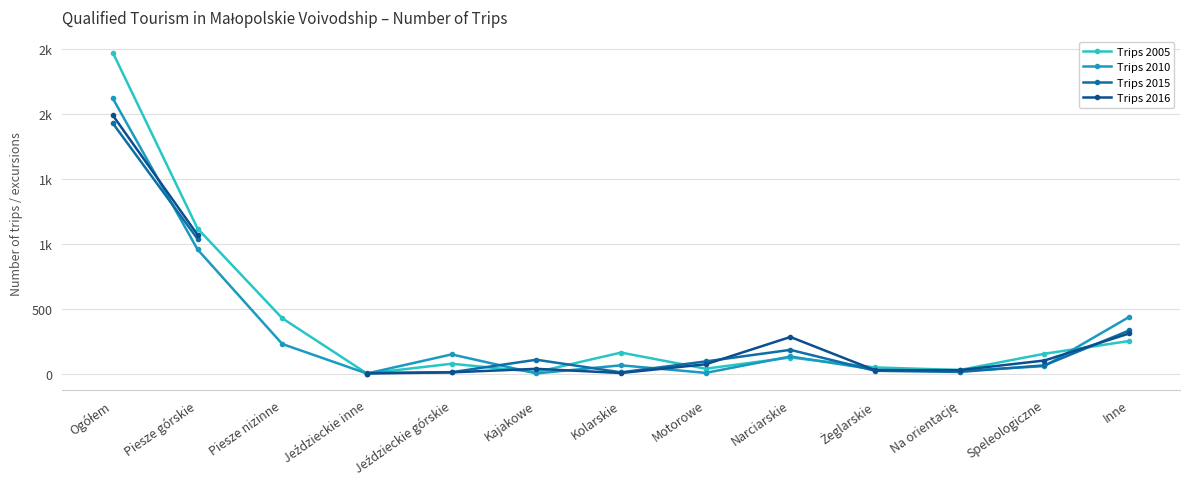

What is the value of the Trips 2010 point at the 2nd from the left?

958.0